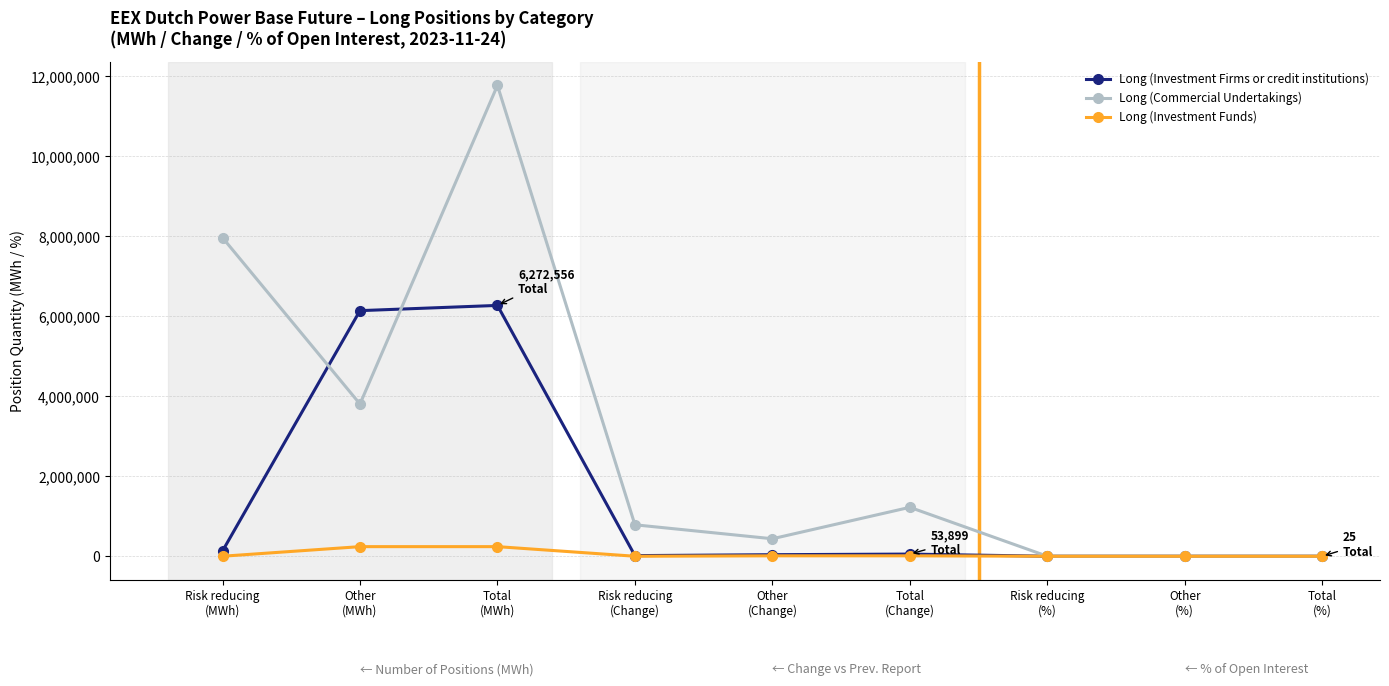

What is the maximum value shown in the chart?

11773925.0